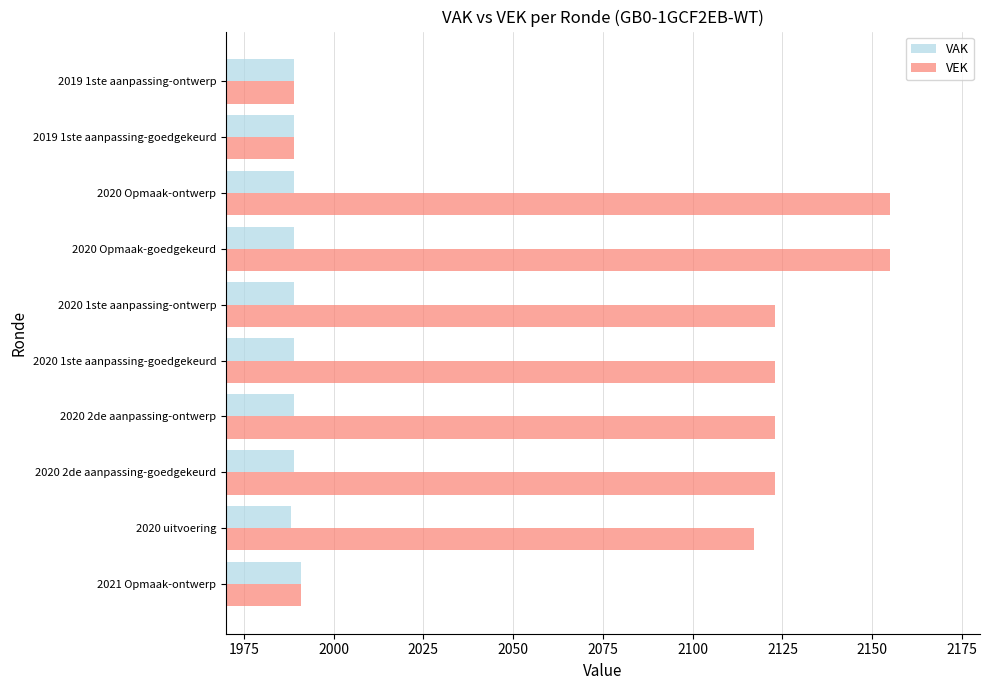

The value of VEK at 2020 1ste aanpassing-ontwerp is 1245. True or false?

False